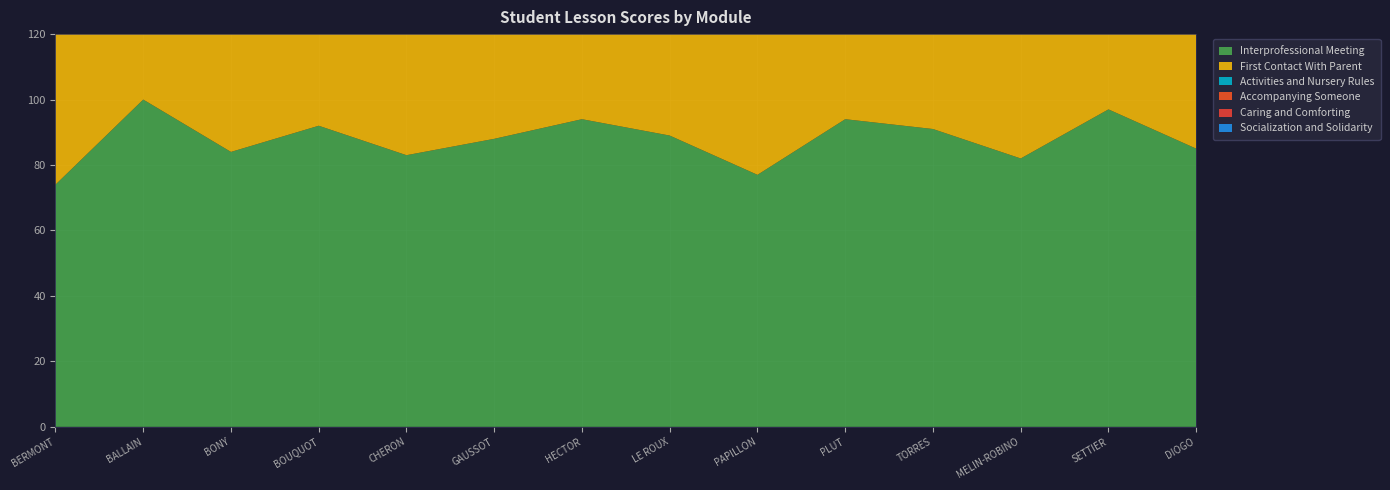

Reading right to left, transcribe all the data shown in this chart.

Interprofessional Meeting: DIOGO=85	SETTIER=97	MELIN-ROBINO=82	TORRES=91	PLUT=94	PAPILLON=77	LE ROUX=89	HECTOR=94	GAUSSOT=88	CHERON=83	BOUQUOT=92	BONY=84	BALLAIN=100	BERMONT=74
First Contact With Parent: DIOGO=69	SETTIER=86	MELIN-ROBINO=82	TORRES=74	PLUT=82	PAPILLON=61	LE ROUX=62	HECTOR=82	GAUSSOT=75	CHERON=76	BOUQUOT=93	BONY=76	BALLAIN=100	BERMONT=67
Activities and Nursery Rules: DIOGO=66	SETTIER=89	MELIN-ROBINO=56	TORRES=79	PLUT=86	PAPILLON=40	LE ROUX=42	HECTOR=75	GAUSSOT=84	CHERON=59	BOUQUOT=88	BONY=53	BALLAIN=100	BERMONT=67
Accompanying Someone: DIOGO=65	SETTIER=85	MELIN-ROBINO=68	TORRES=79	PLUT=82	PAPILLON=56	LE ROUX=47	HECTOR=83	GAUSSOT=56	CHERON=63	BOUQUOT=94	BONY=67	BALLAIN=99	BERMONT=86
Caring and Comforting: DIOGO=89	SETTIER=98	MELIN-ROBINO=0	TORRES=0	PLUT=0	PAPILLON=67	LE ROUX=0	HECTOR=0	GAUSSOT=0	CHERON=0	BOUQUOT=0	BONY=0	BALLAIN=97	BERMONT=0
Socialization and Solidarity: DIOGO=72	SETTIER=0	MELIN-ROBINO=0	TORRES=0	PLUT=0	PAPILLON=64	LE ROUX=0	HECTOR=0	GAUSSOT=0	CHERON=0	BOUQUOT=0	BONY=0	BALLAIN=96	BERMONT=0